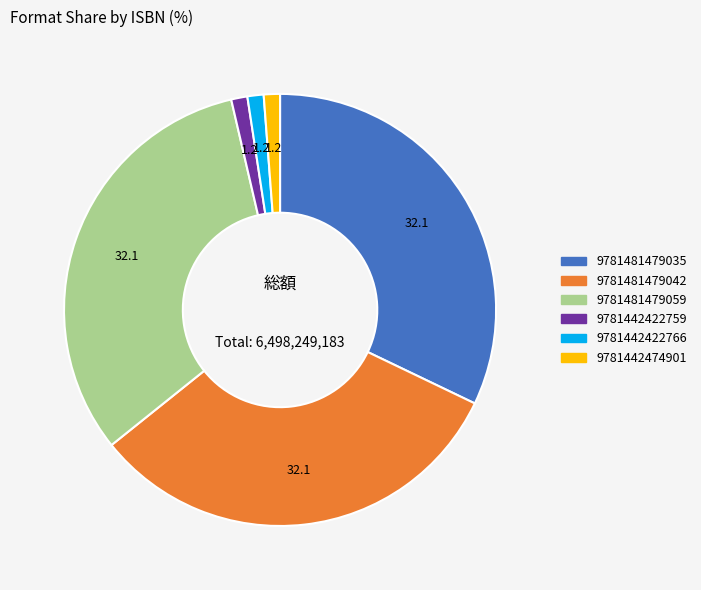

Count the number of slices in the pie.

6